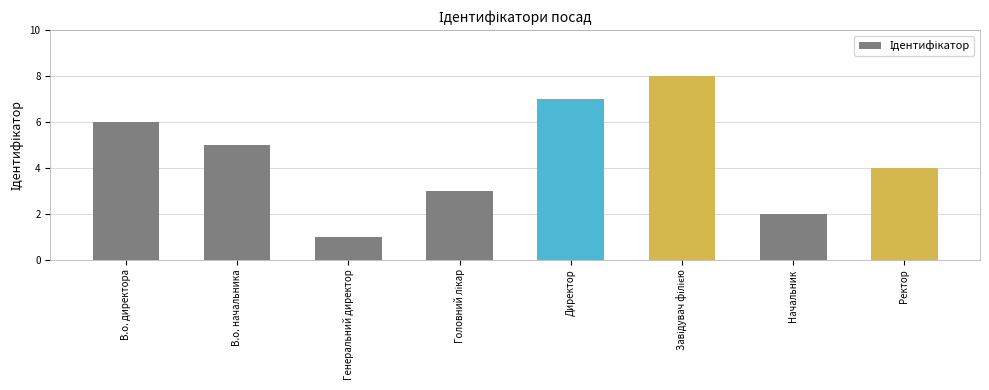

At which category does the chart reach its minimum across all series?

Генеральний директор